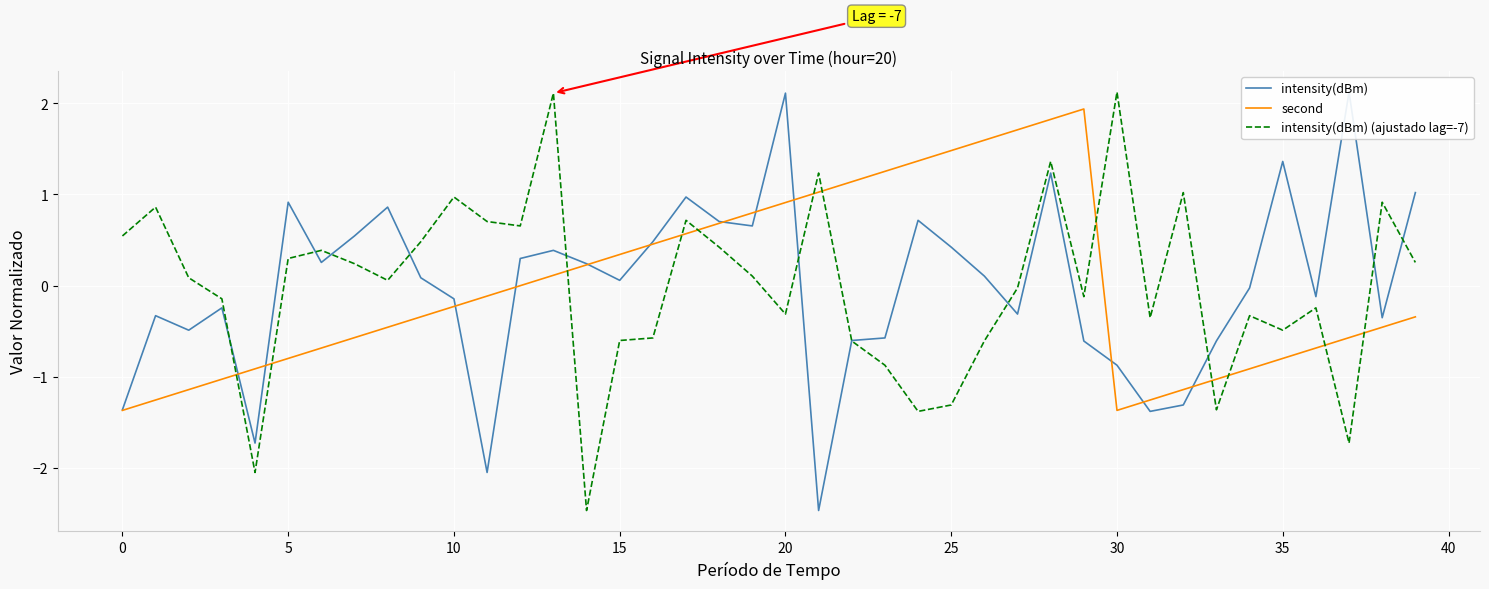

True or false: intensity(dBm) (ajustado lag=-7) has a value of -0.5 at 35.

True